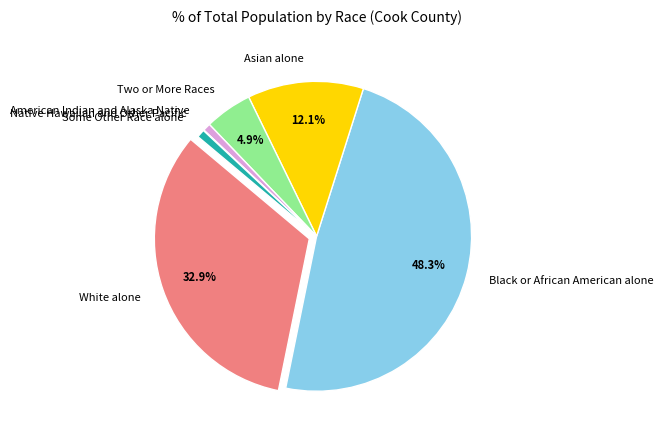

Which has a higher value, American Indian and Alaska Native or Asian alone?

Asian alone